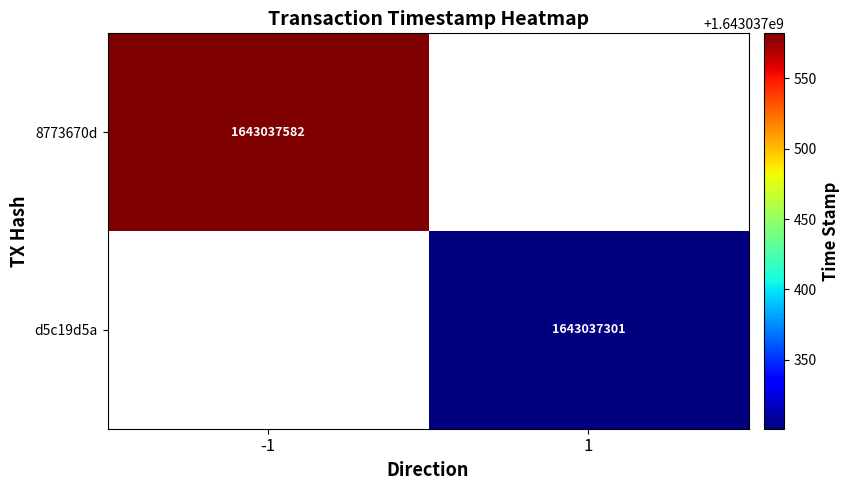

What is the greatest value displayed?

1643037582